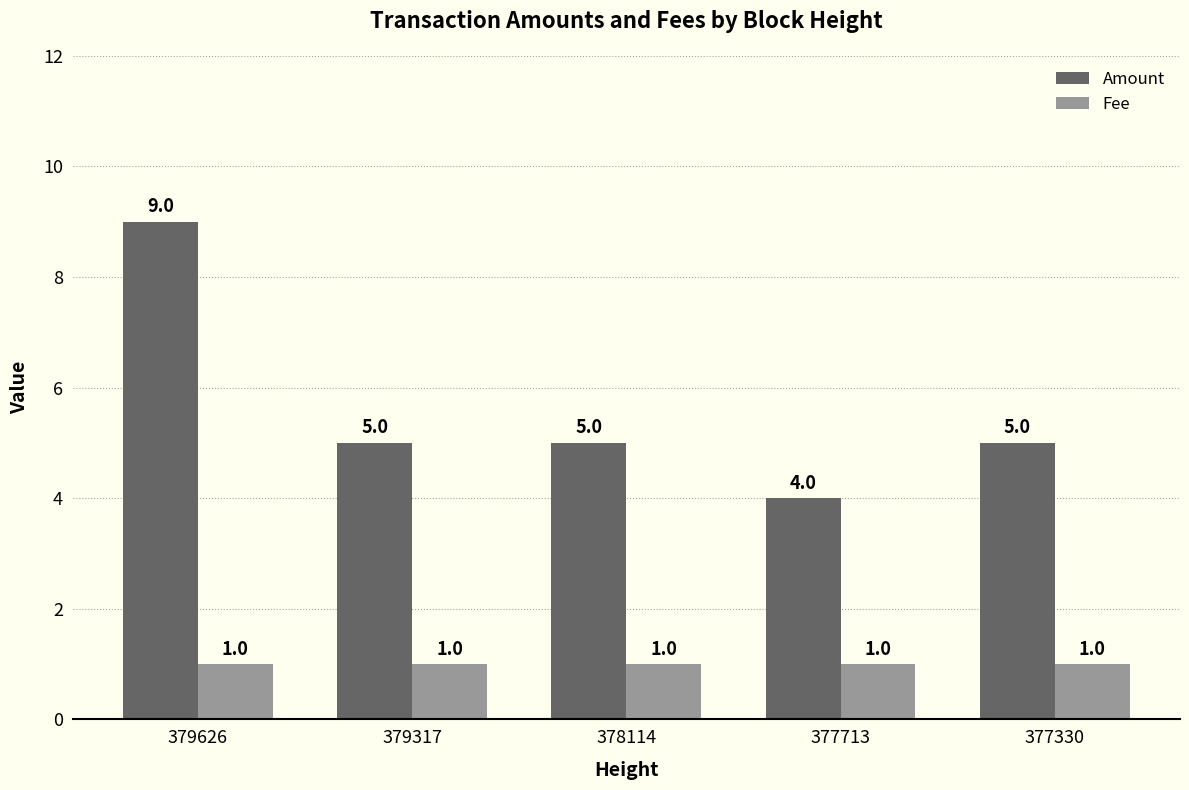

What is the value of the Fee bar at the 1st from the left?

1